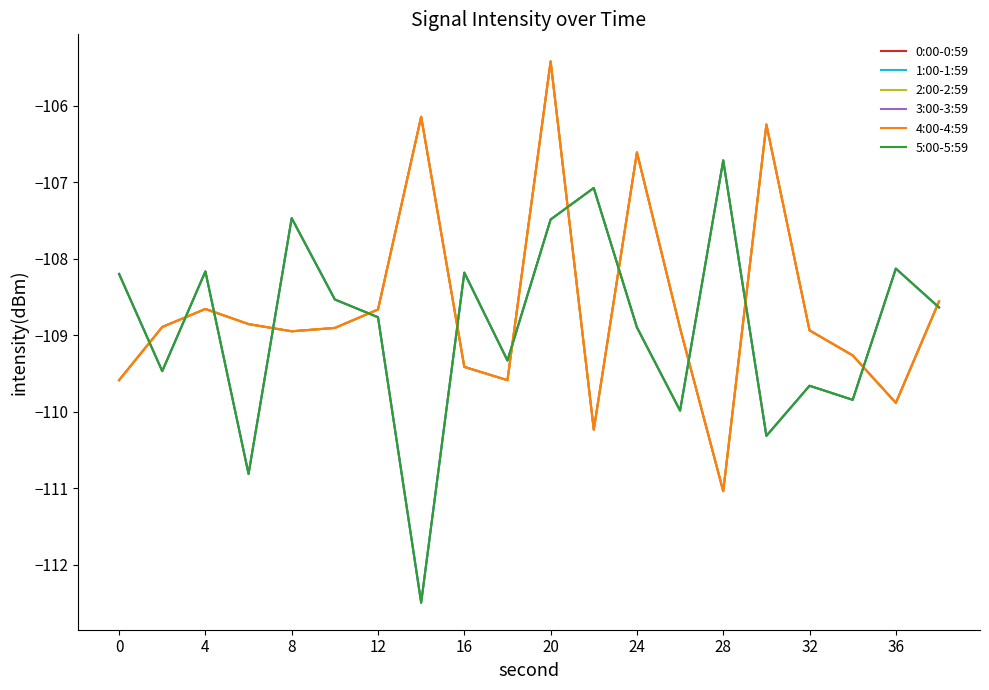

What is the average value of the 5:00-5:59 series?

-108.9